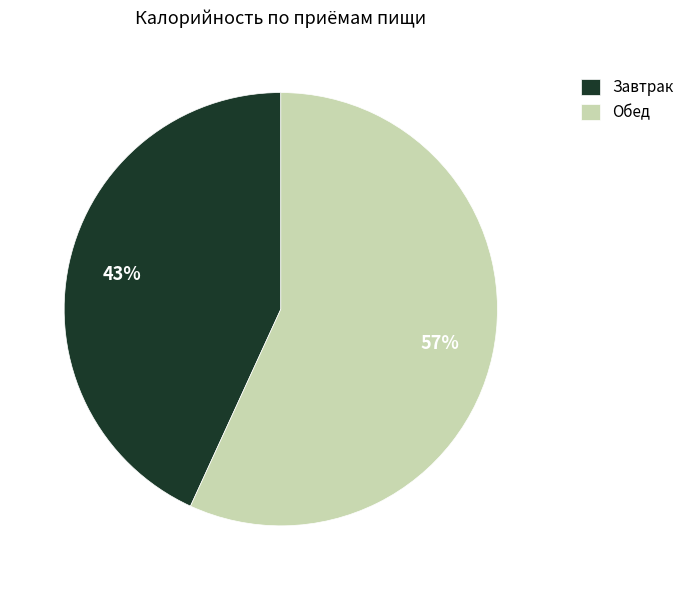

How many segments does this pie chart have?

2